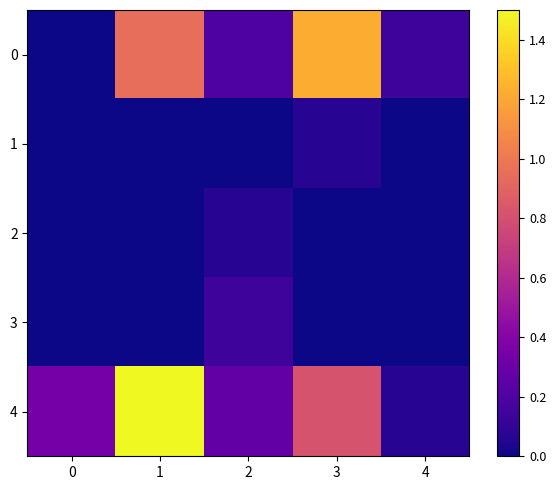

Rank the series at 1 from highest to lowest value.

4, 0, 1, 2, 3